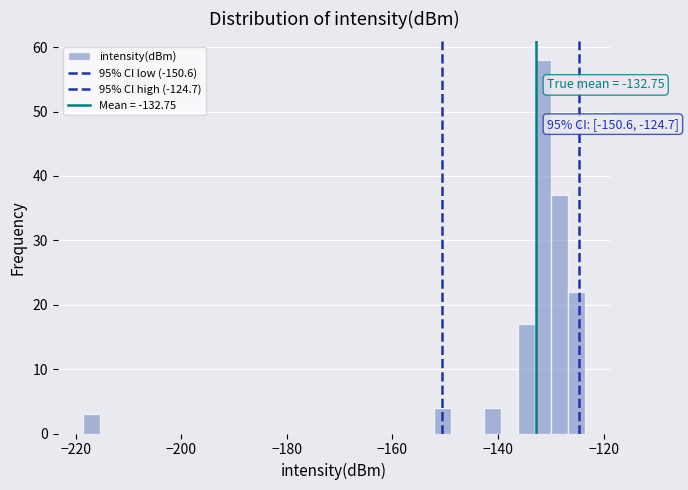

Read against the x-axis, roughly where is the centre of the tallest bar?

-132